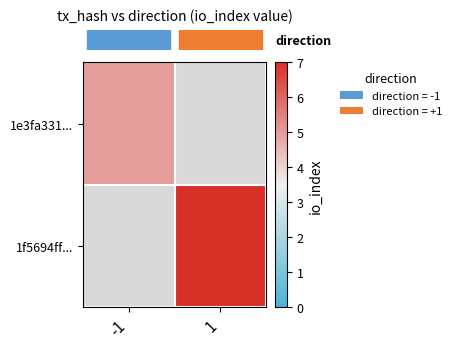

What is the lowest value of the row_0 series?

5.0